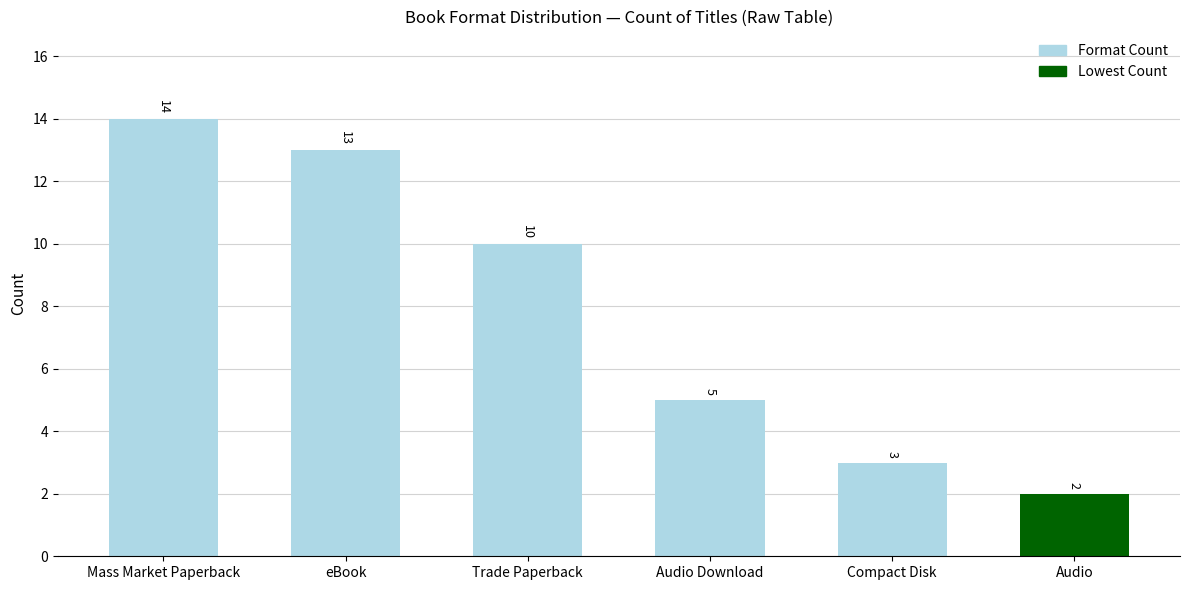

What is the value of the 1st bar from the left?

14